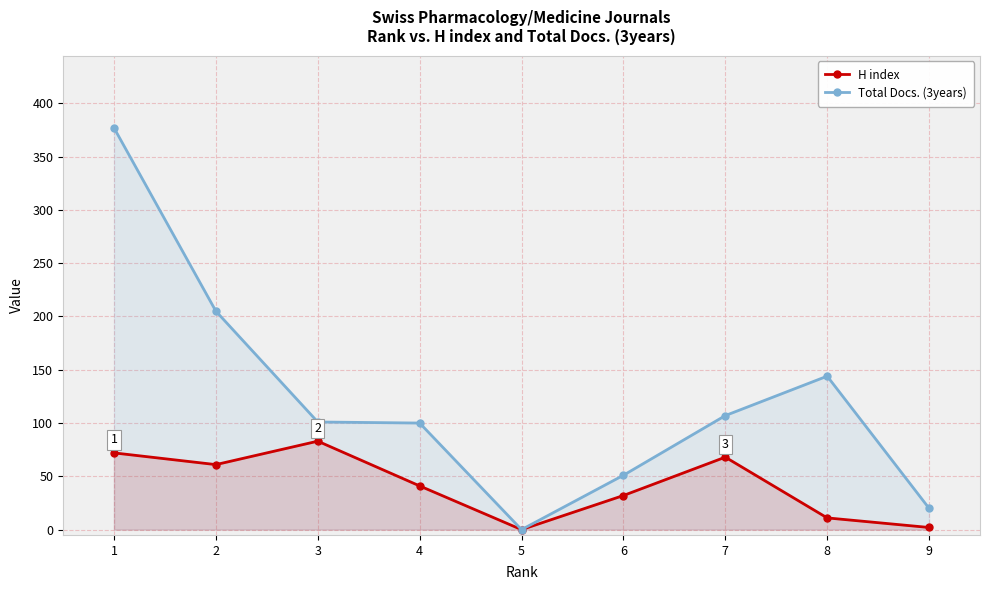

Which series has the widest spread of values?

Total Docs. (3years)